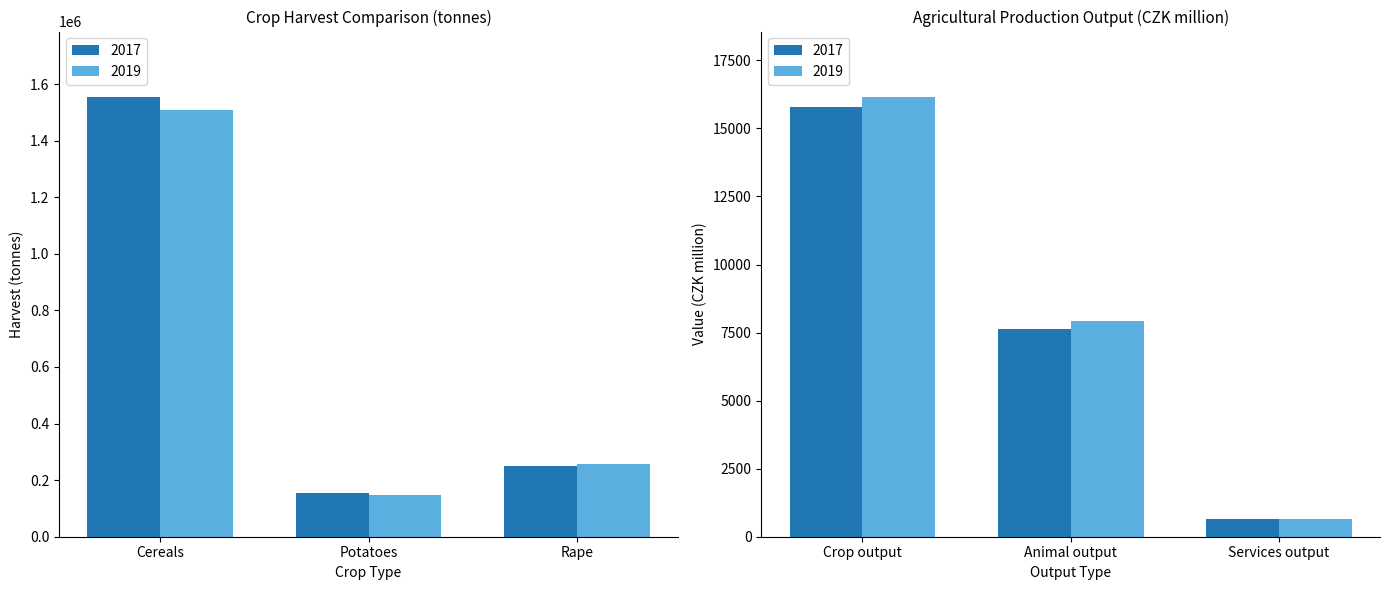

What is the value of the 2019 bar at the 2nd from the left?

148621.8